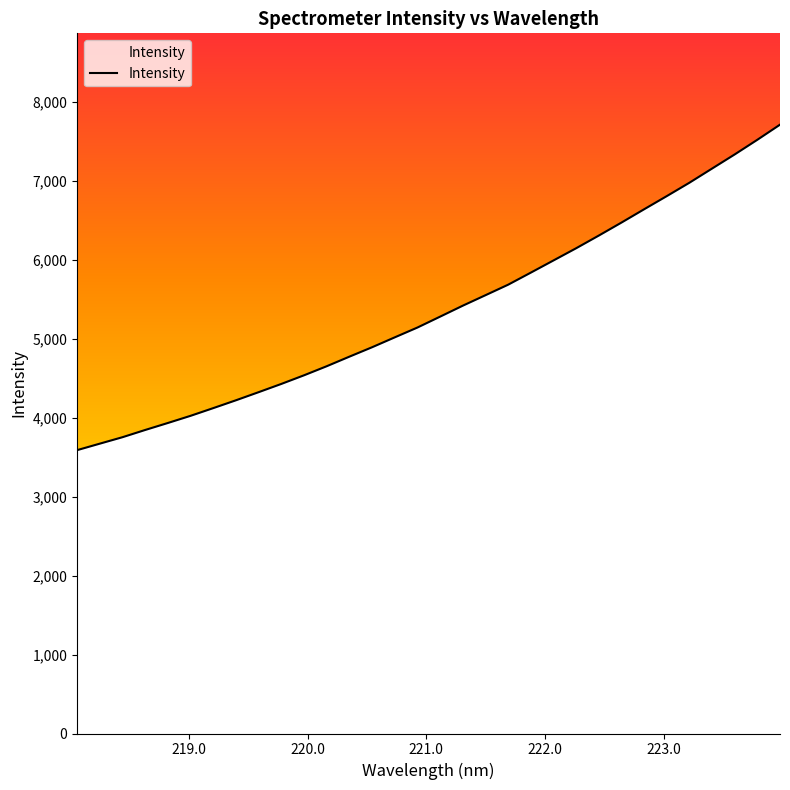

What is the greatest value displayed?

7711.9